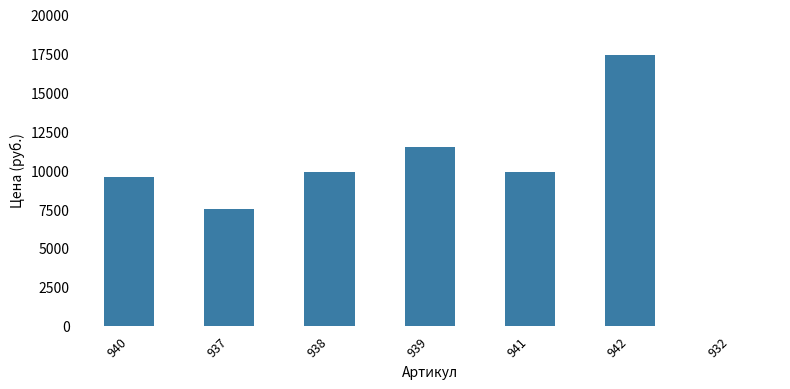

Which category has the highest value across all series?

942